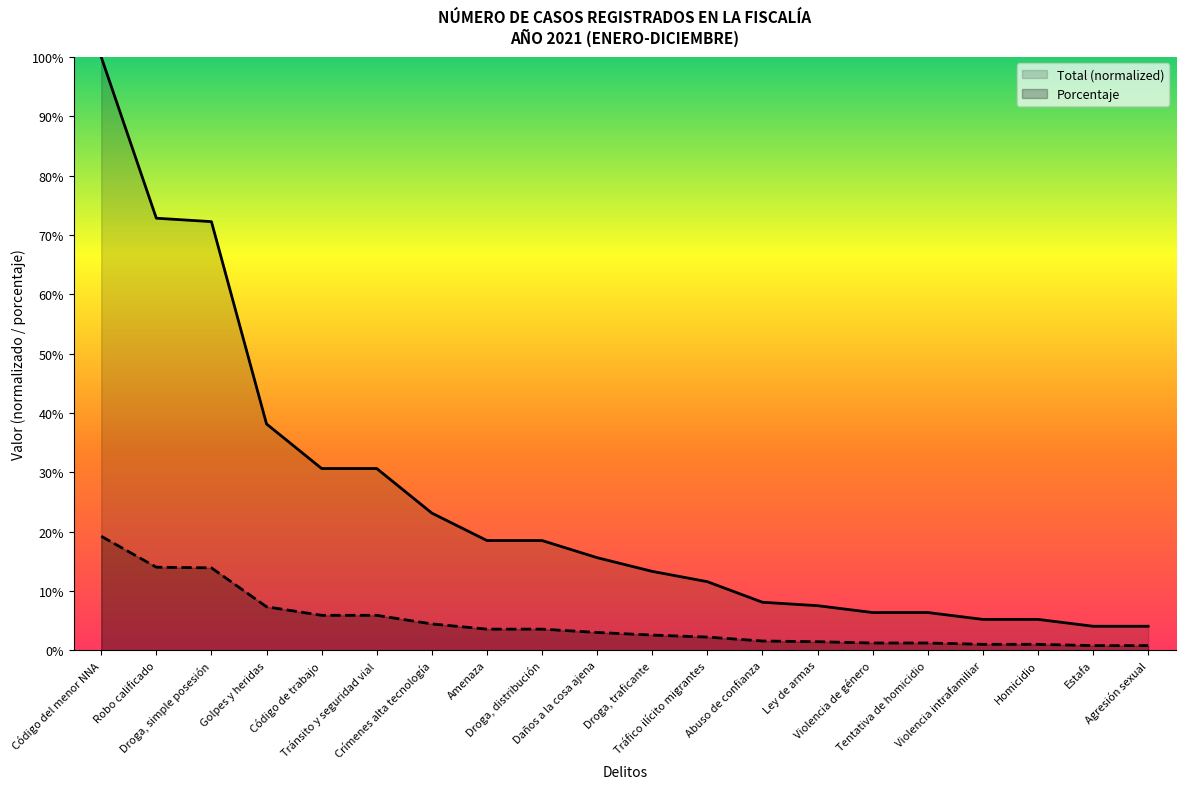

What is the difference between the maximum and second lowest values in the Porcentaje series?

0.2